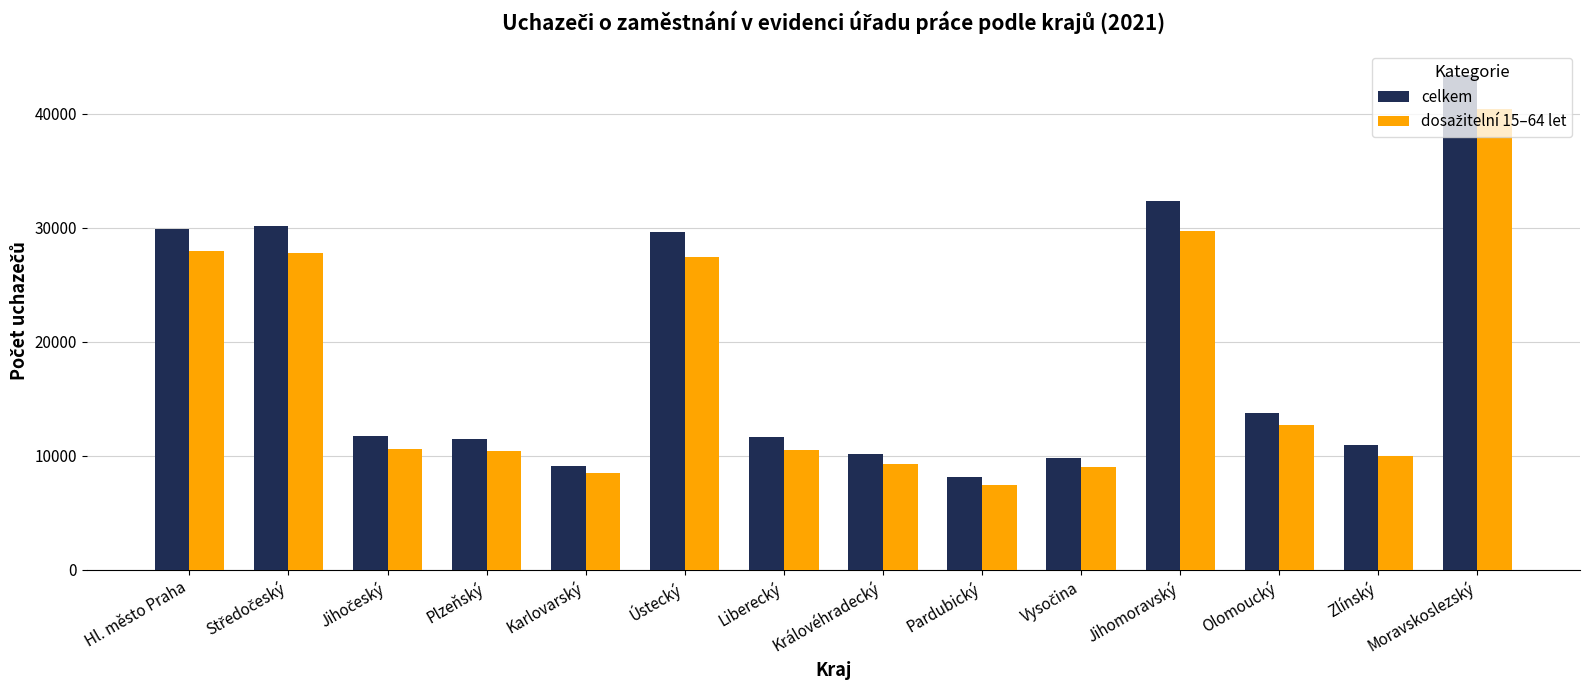

Count the number of categories in the chart.

14